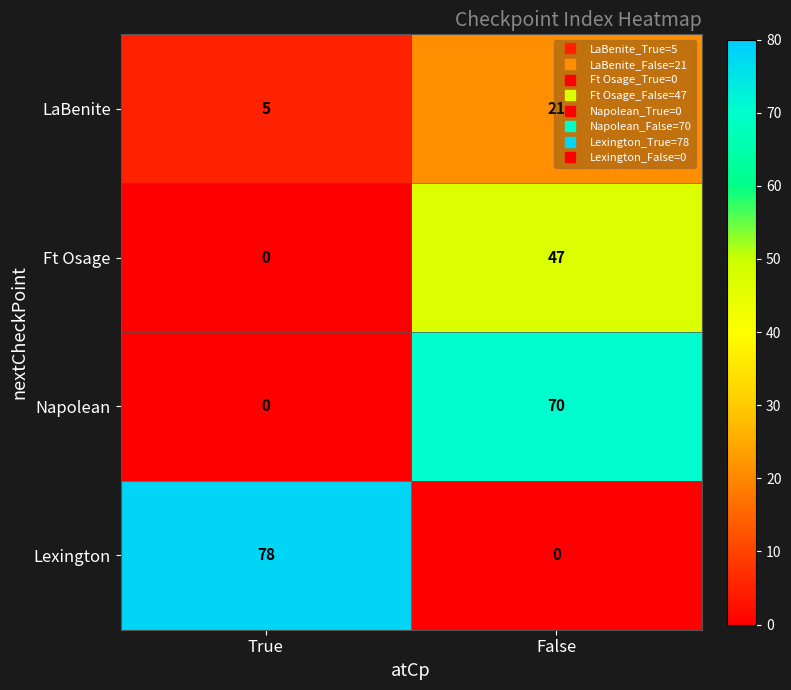

Rank the series by their maximum value, from highest to lowest.

Lexington, Napolean, Ft Osage, LaBenite